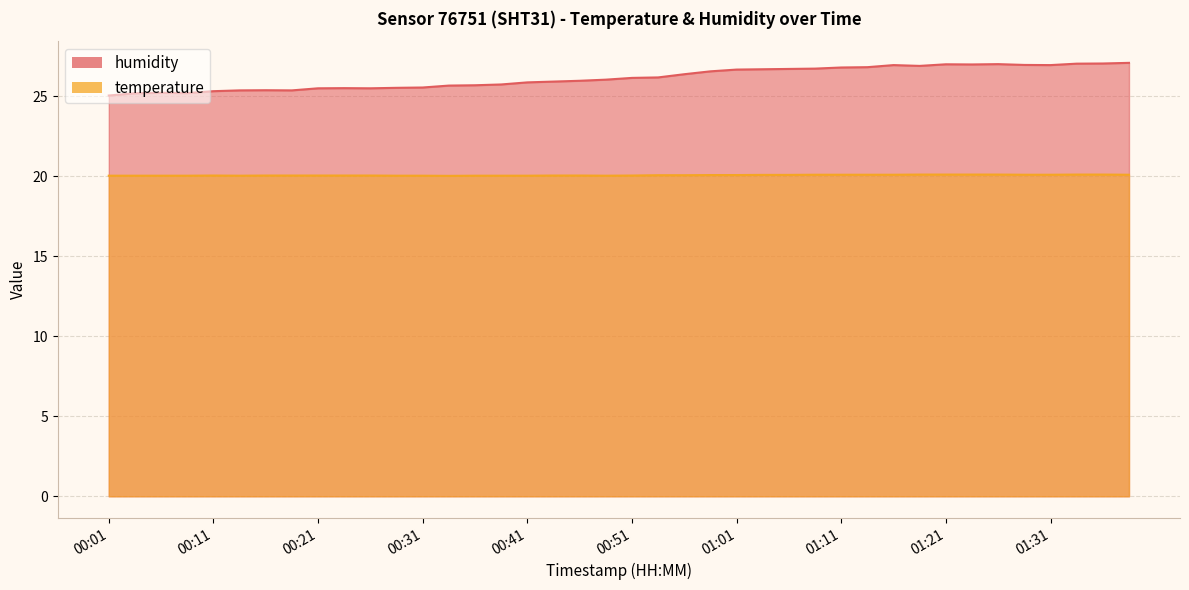

Between 00:29 and 00:36, which series saw the biggest shift?

humidity